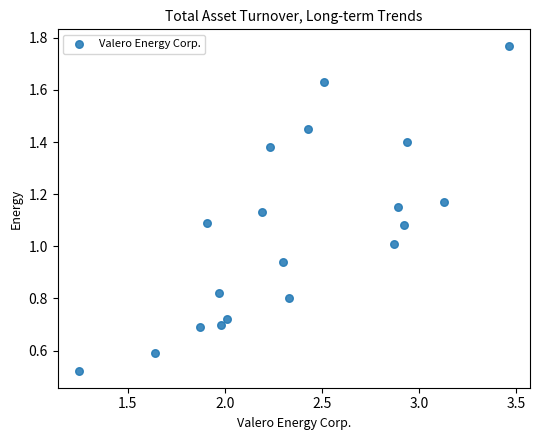

What is the range of X values (max minus min)?

2.2